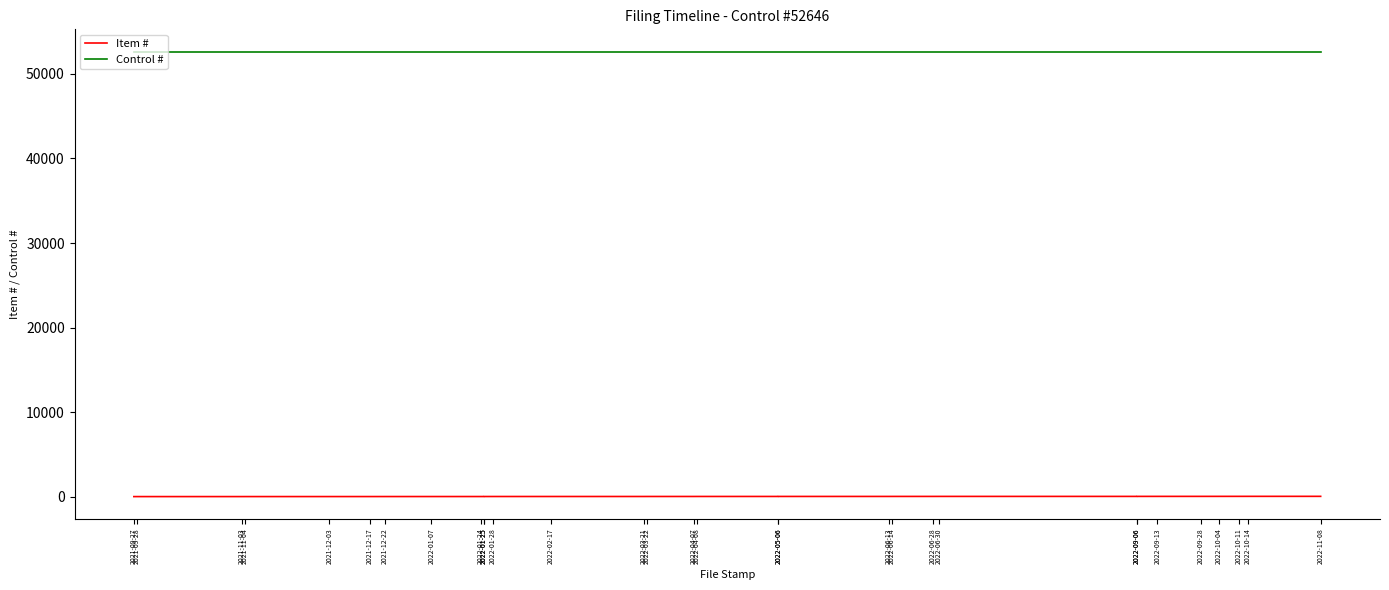

What is the average value of the Control # series?

52646